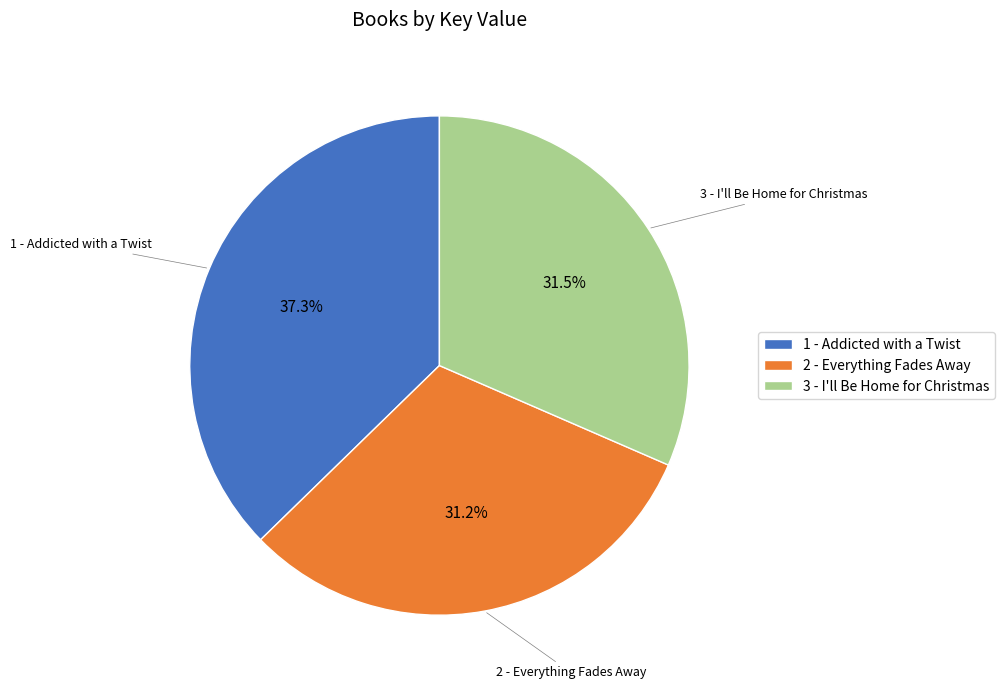

To the nearest percent, what portion does 1 - Addicted with a Twist represent?

37%